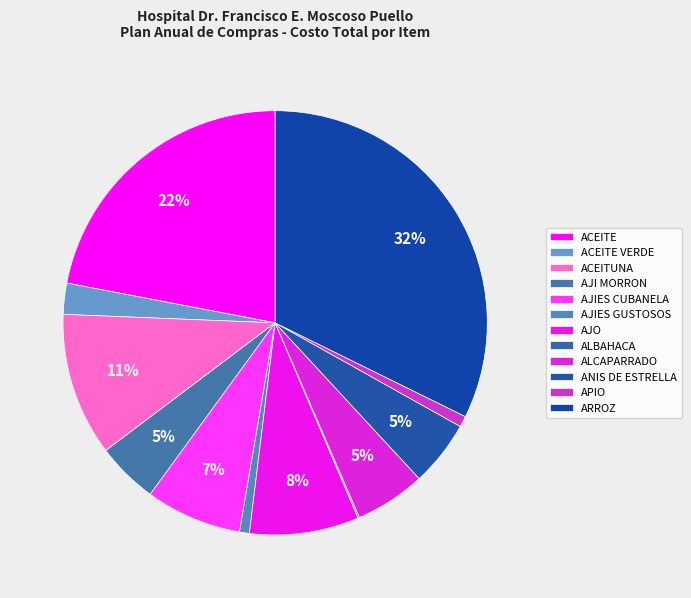

To the nearest percent, what is the average slice percentage?

8%